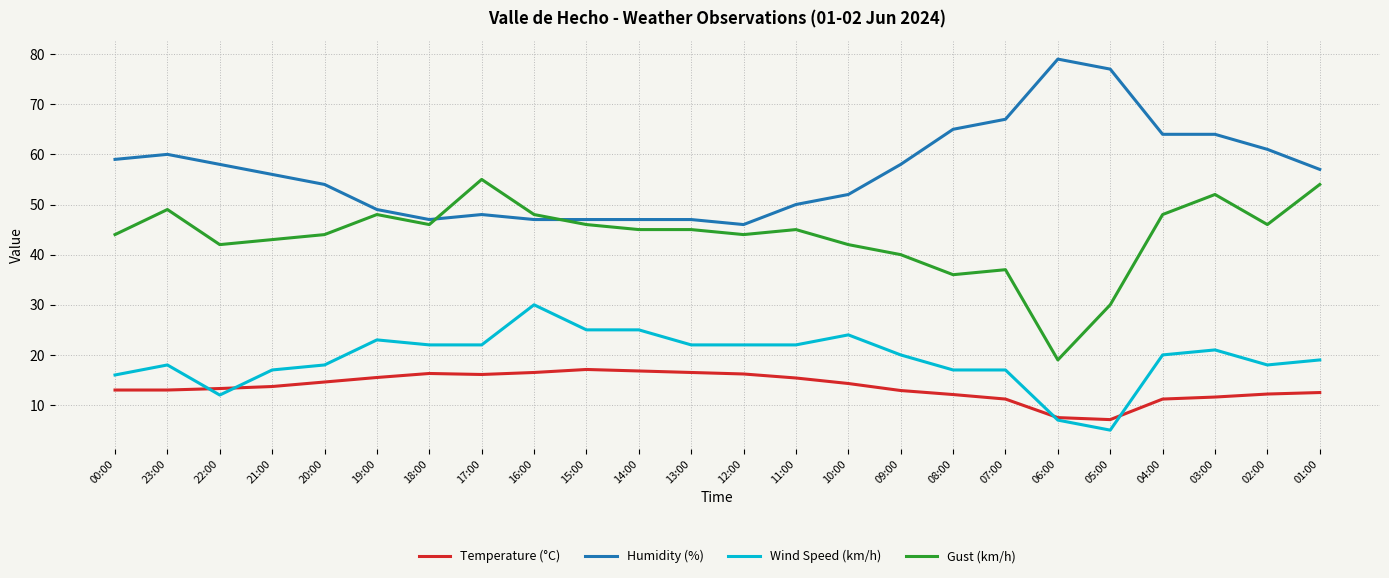

Where does the Gust (km/h) series first go above 45?

23:00